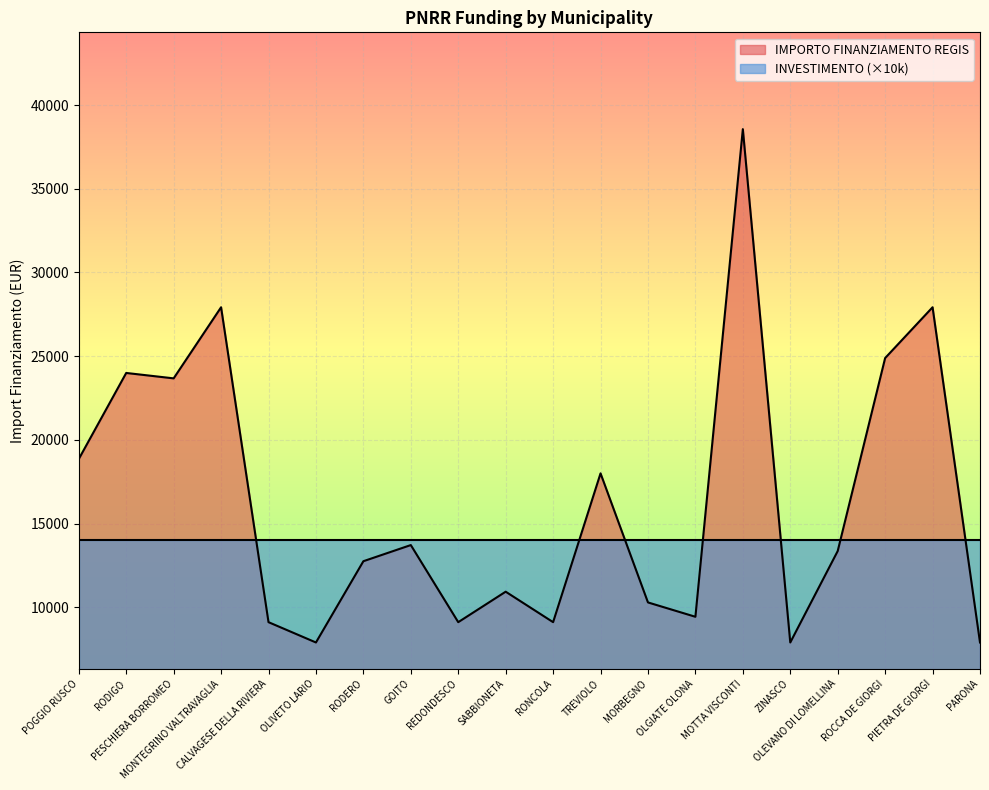

At which category does the data reach its first local peak?

RODIGO